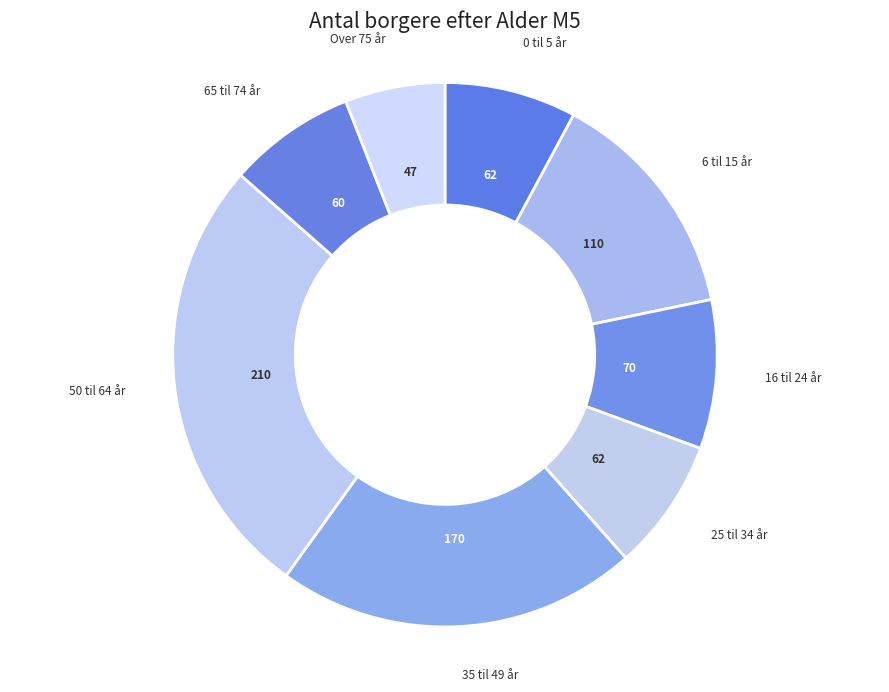

True or false: 65 til 74 år accounts for 8% of the total.

True